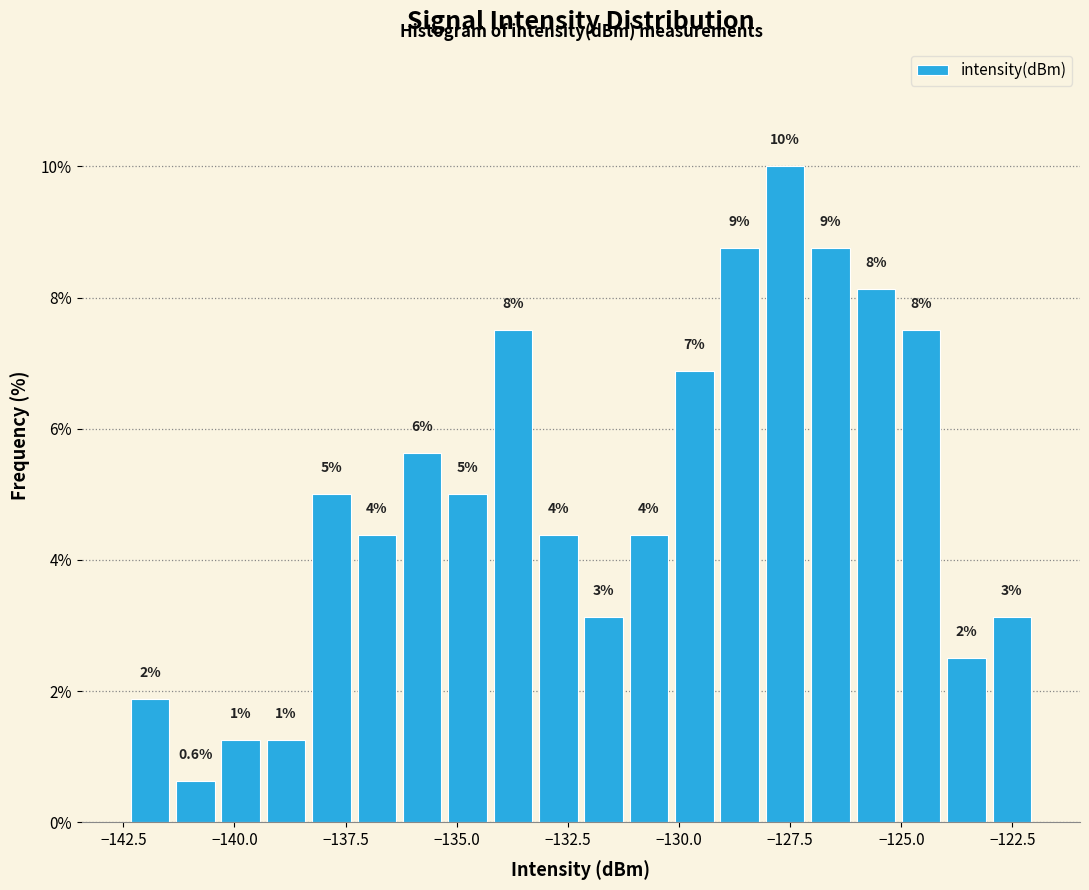

Read against the x-axis, roughly where is the centre of the tallest bar?

-127.5